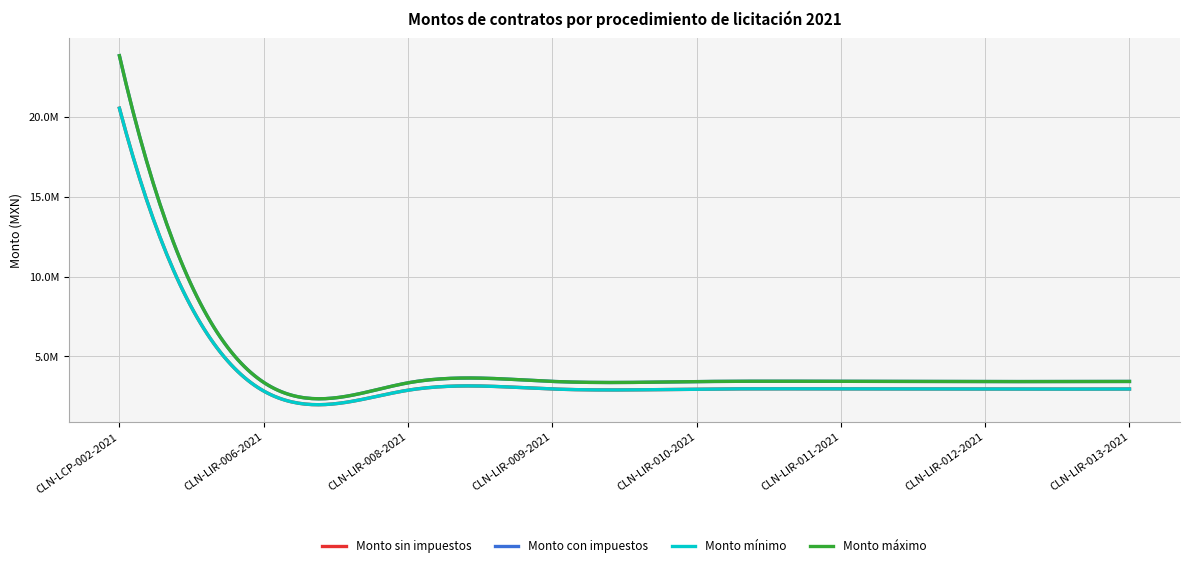

What is the label of the 1st point from the left?

CLN-LCP-002-2021